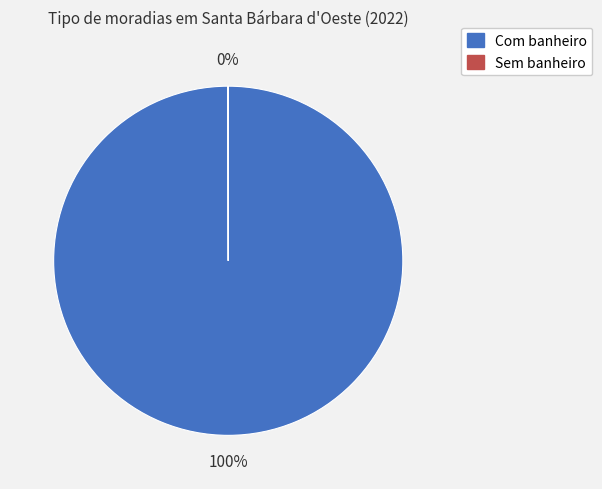

Is there any slice that represents more than half of the pie?

Yes